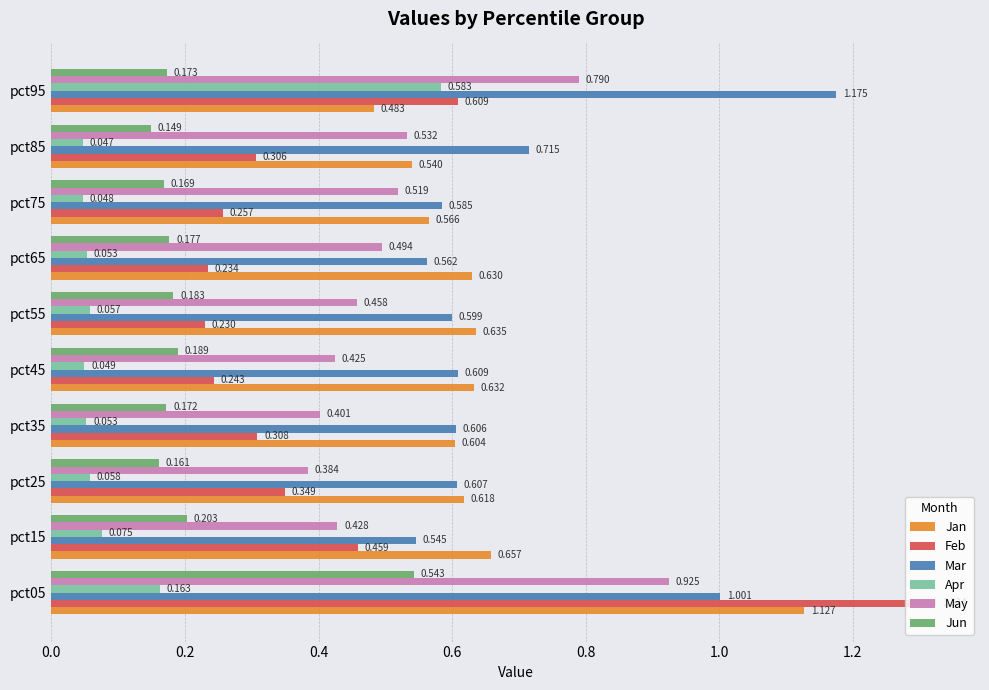

List the series in order of their peak value, lowest first.

Jun, Apr, May, Jan, Mar, Feb